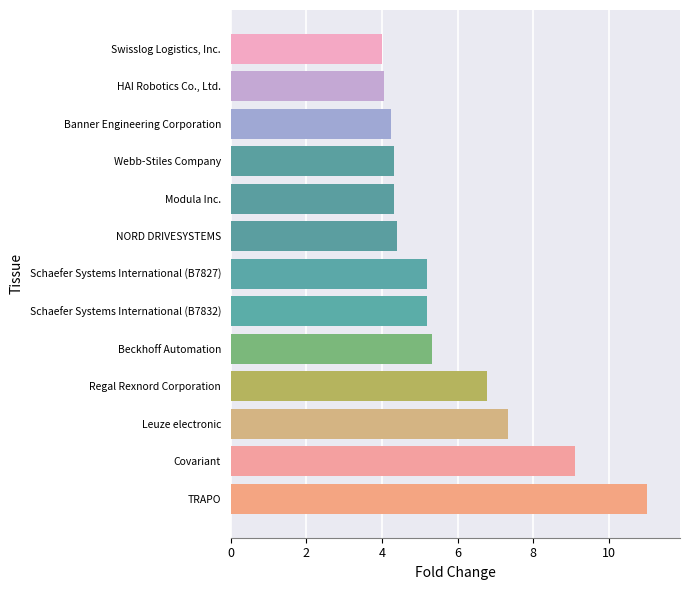

What is the average value?

5.8